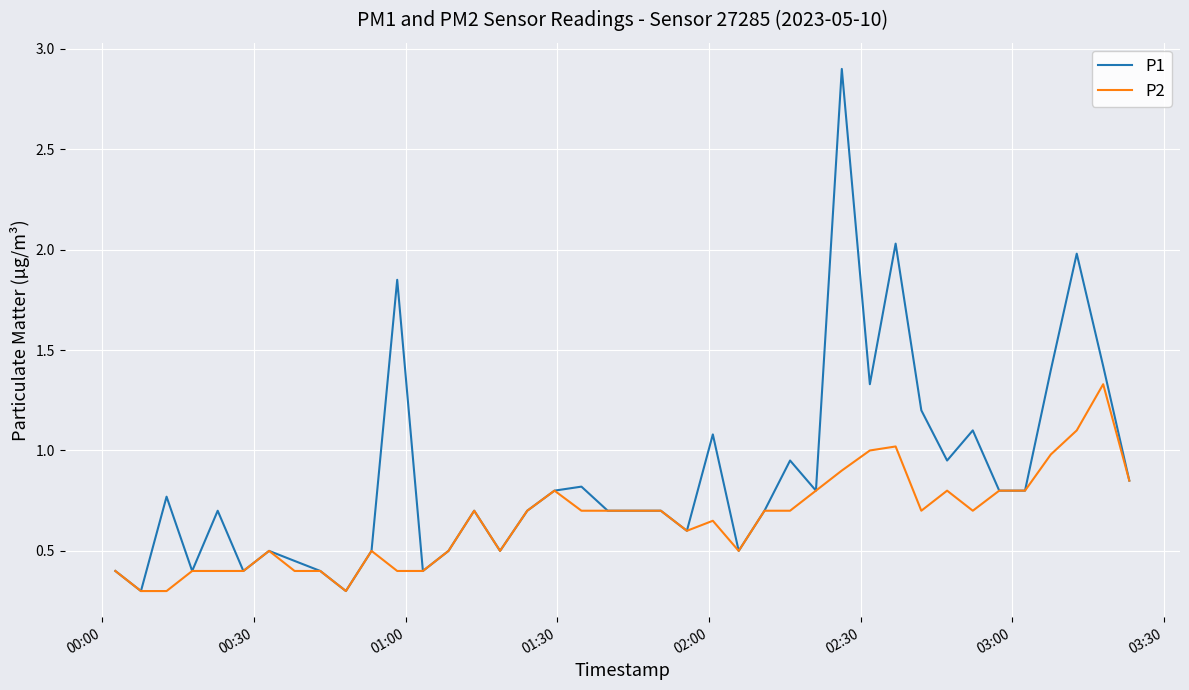

What is the minimum value for P2?

0.3